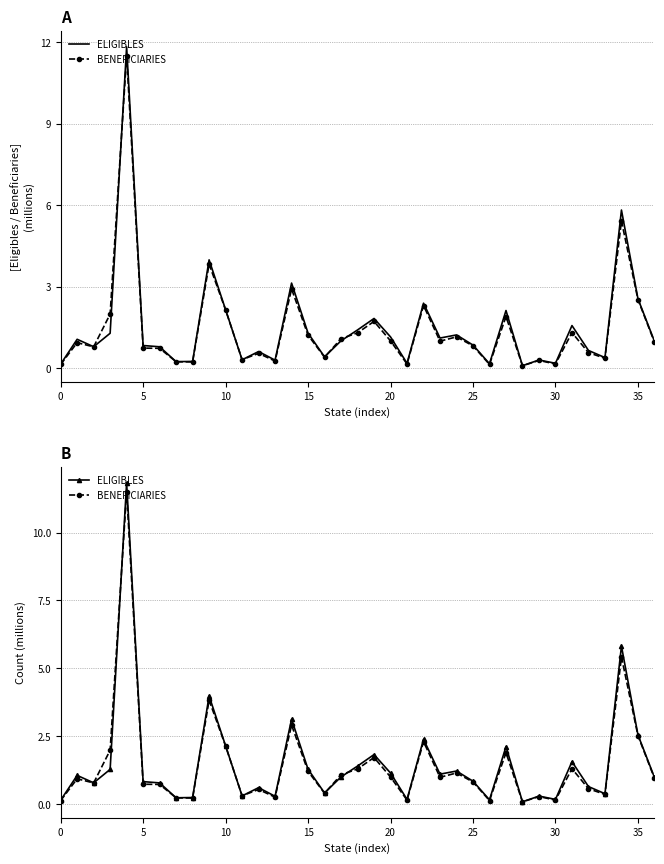

What is the value of the ELIGIBLES point at the 33rd from the left?

0.7